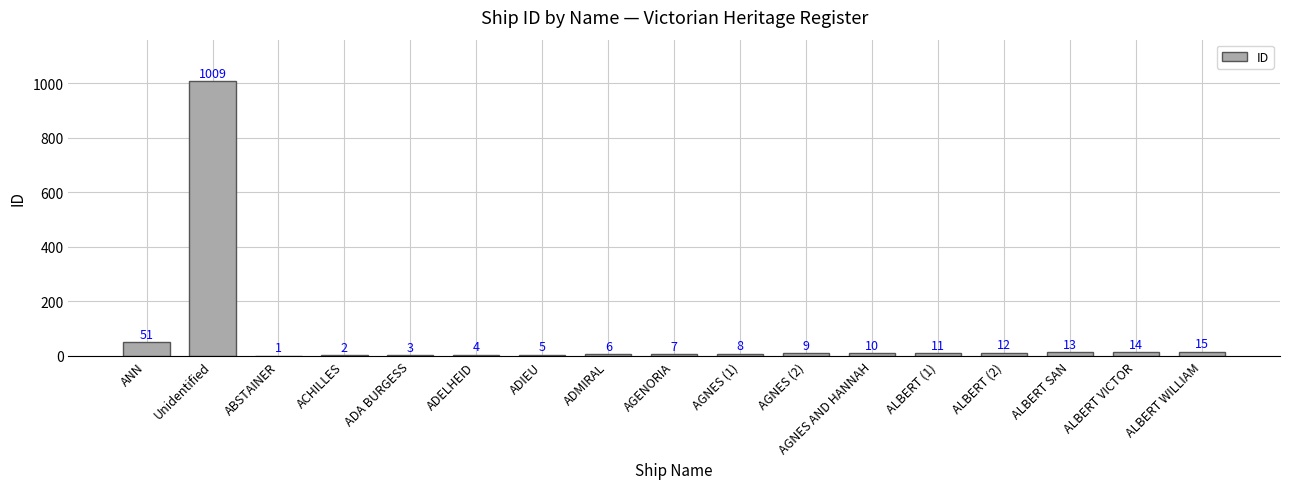

The chart shows a value of 13 at ALBERT SAN. True or false?

True